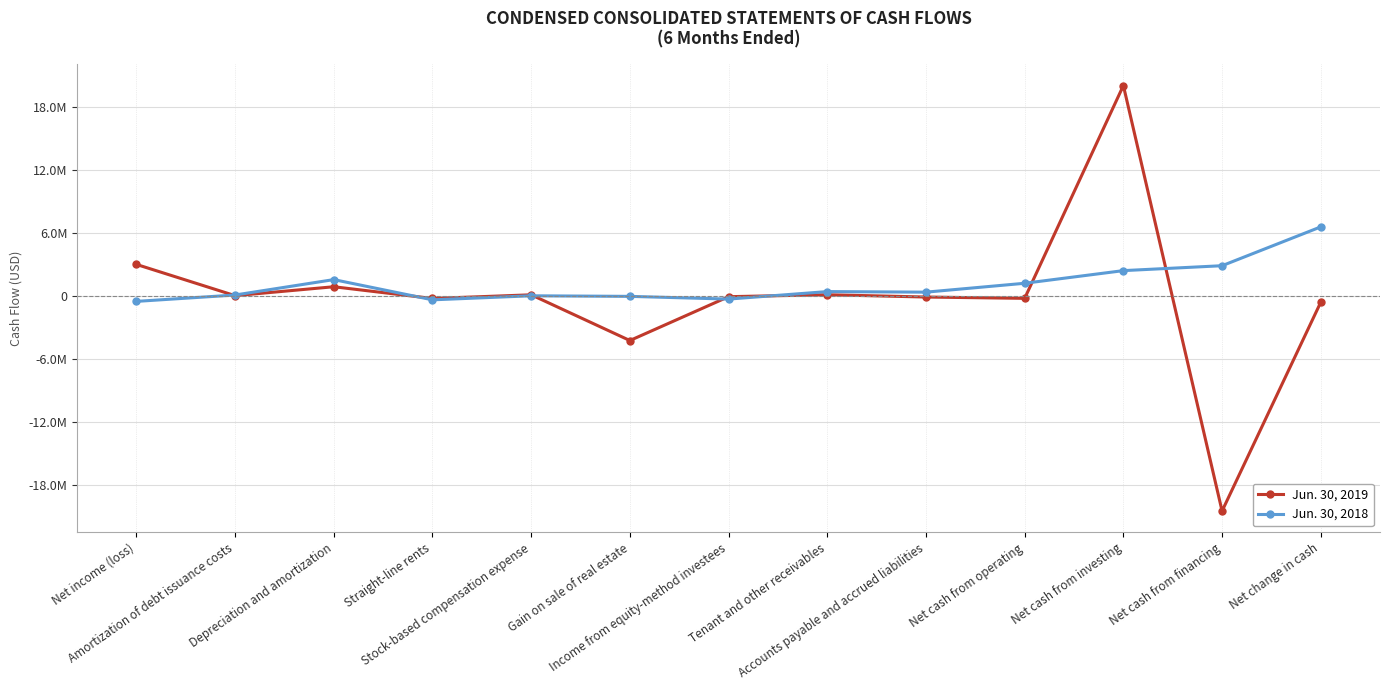

True or false: Jun. 30, 2019 has more than 2 interior local peaks.

True